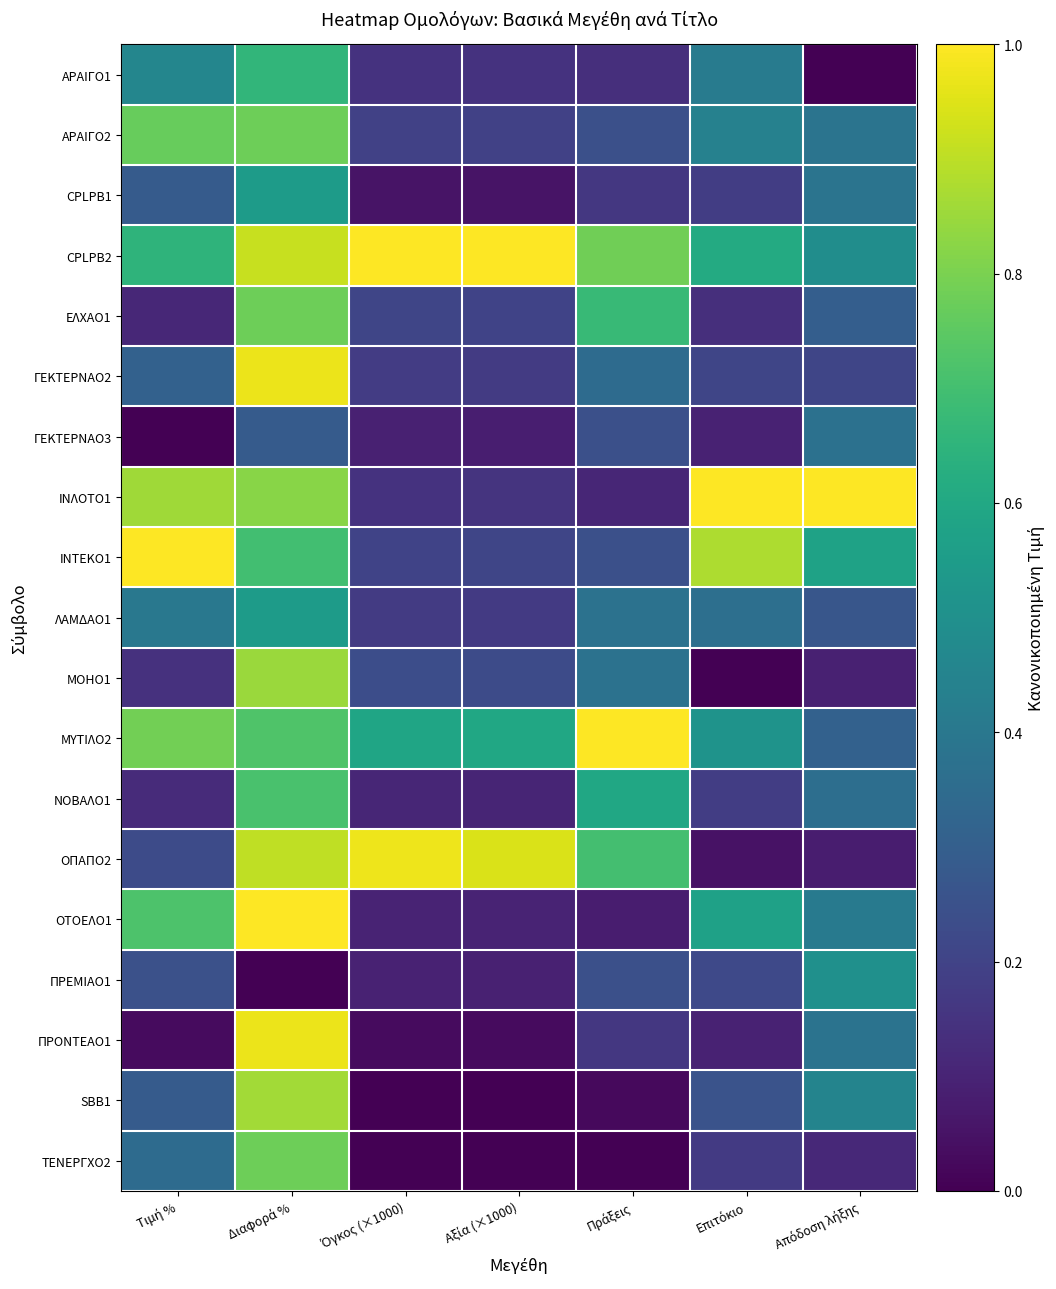

Which label corresponds to the smallest value in the chart?

Απόδοση λήξης